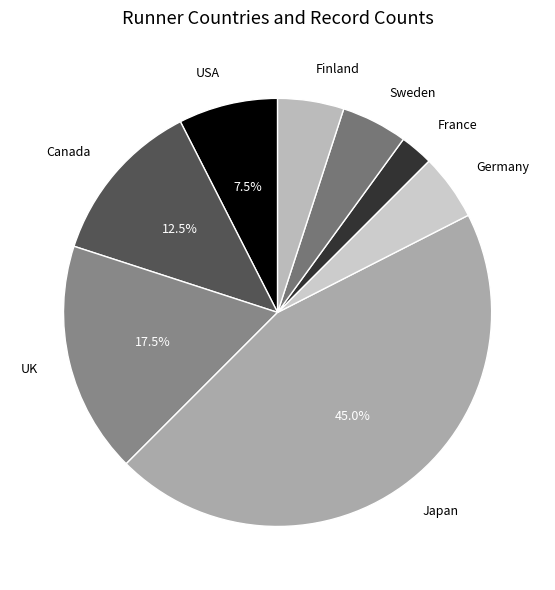

What is the smallest slice in the pie chart?

France